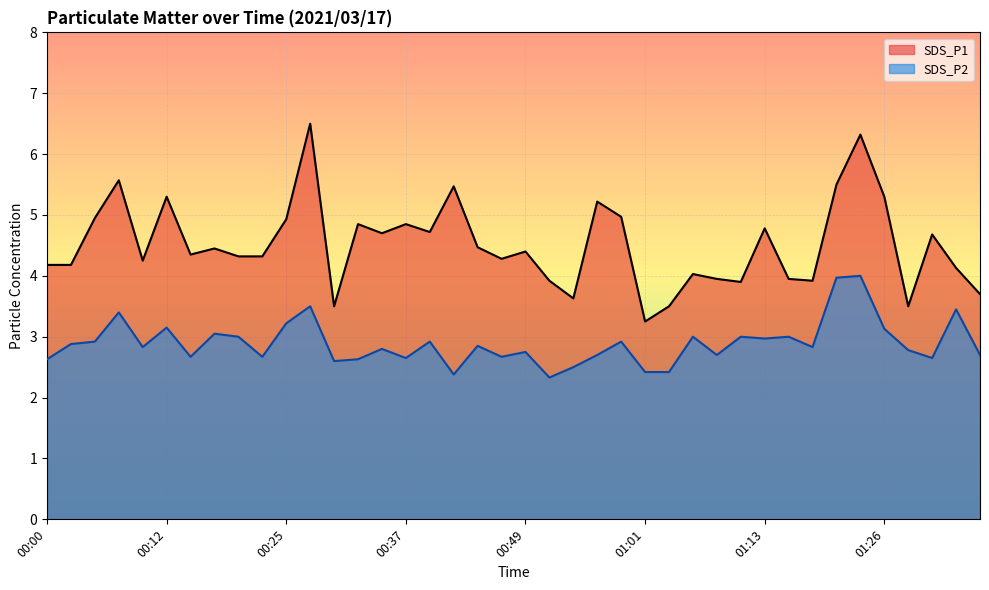

Which series has the largest range (max minus min)?

SDS_P1